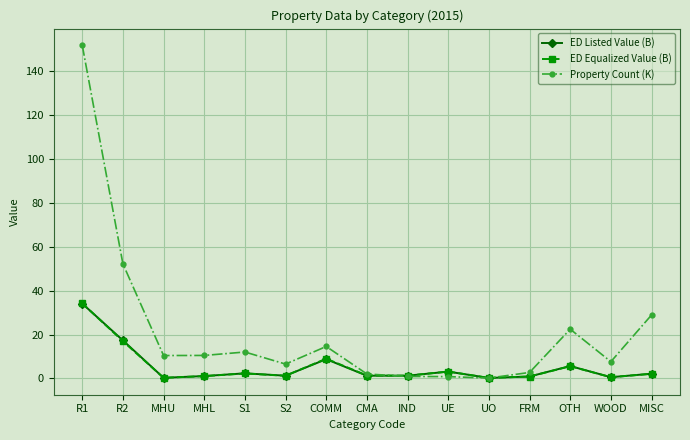

What is the sum of all ED Equalized Value (B) values?

79.8